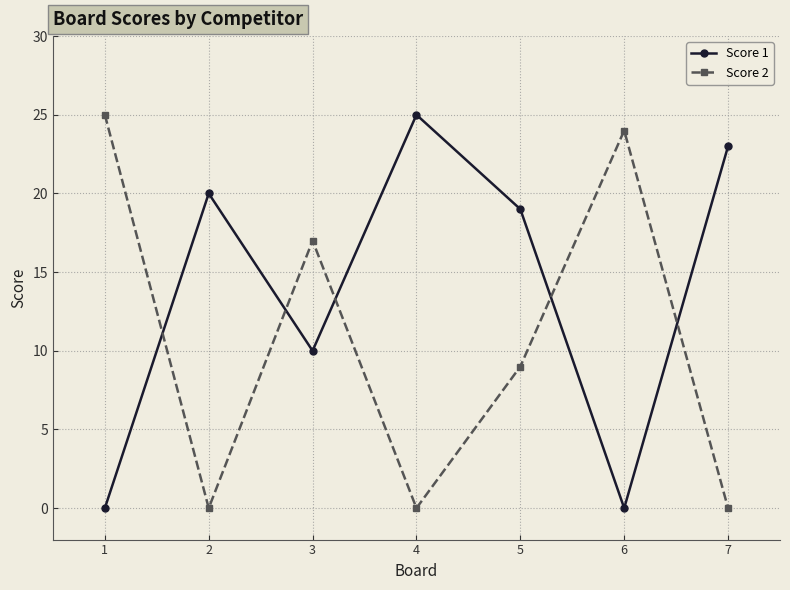

What is the approximate value of Score 1 at 5, to the nearest 10?

20